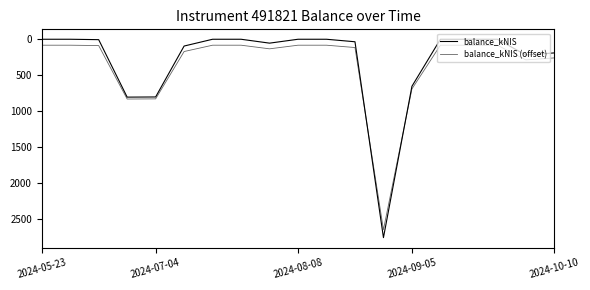

True or false: balance_kNIS (offset) has more than 0 interior local peaks.

True